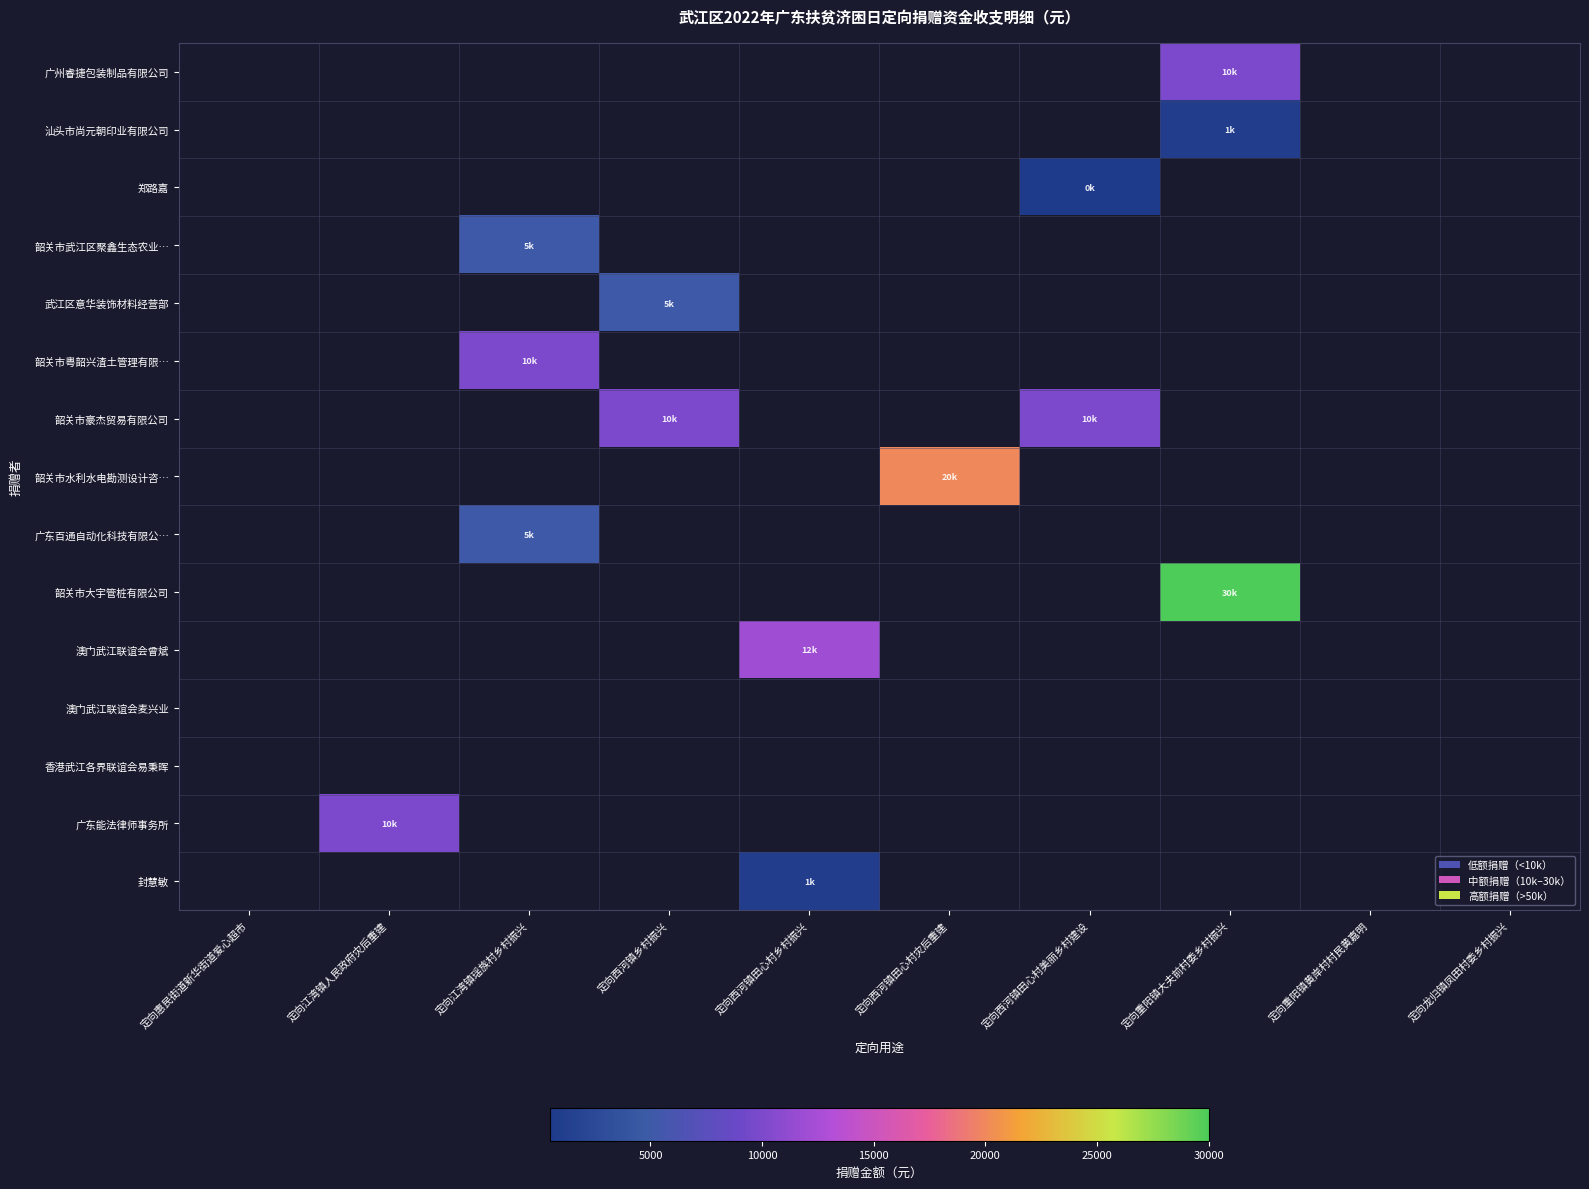

At which category is the sum across all series the highest?

定向重阳镇大夫前村委乡村振兴